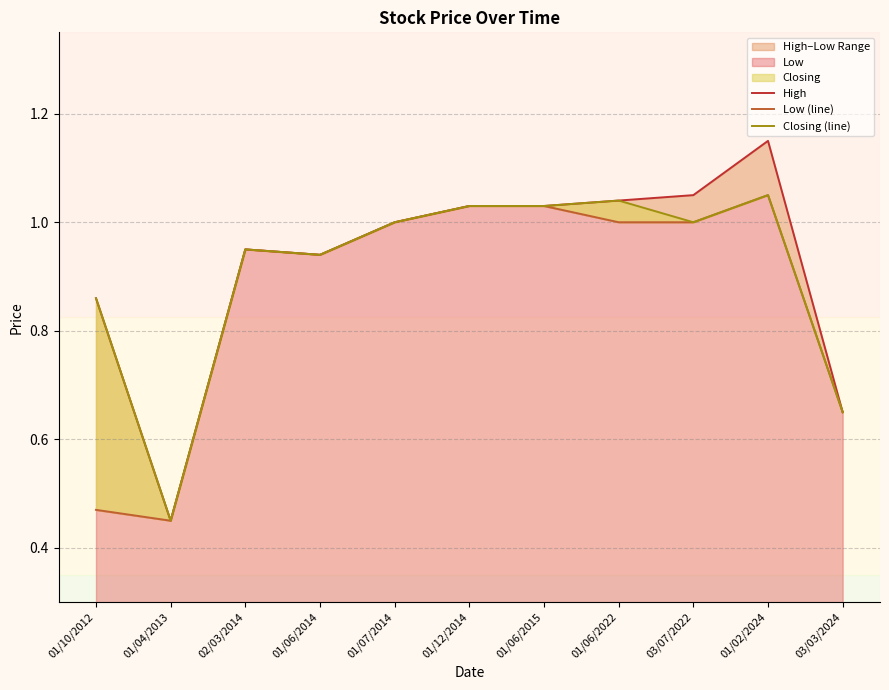

Reading left to right, extract all data points from this chart.

High: 0.9	0.5	0.9	0.9	1.0	1.0	1.0	1.0	1.1	1.1	0.7
Low (line): 0.5	0.5	0.9	0.9	1.0	1.0	1.0	1.0	1.0	1.1	0.7
Closing (line): 0.9	0.5	0.9	0.9	1.0	1.0	1.0	1.0	1.0	1.1	0.7